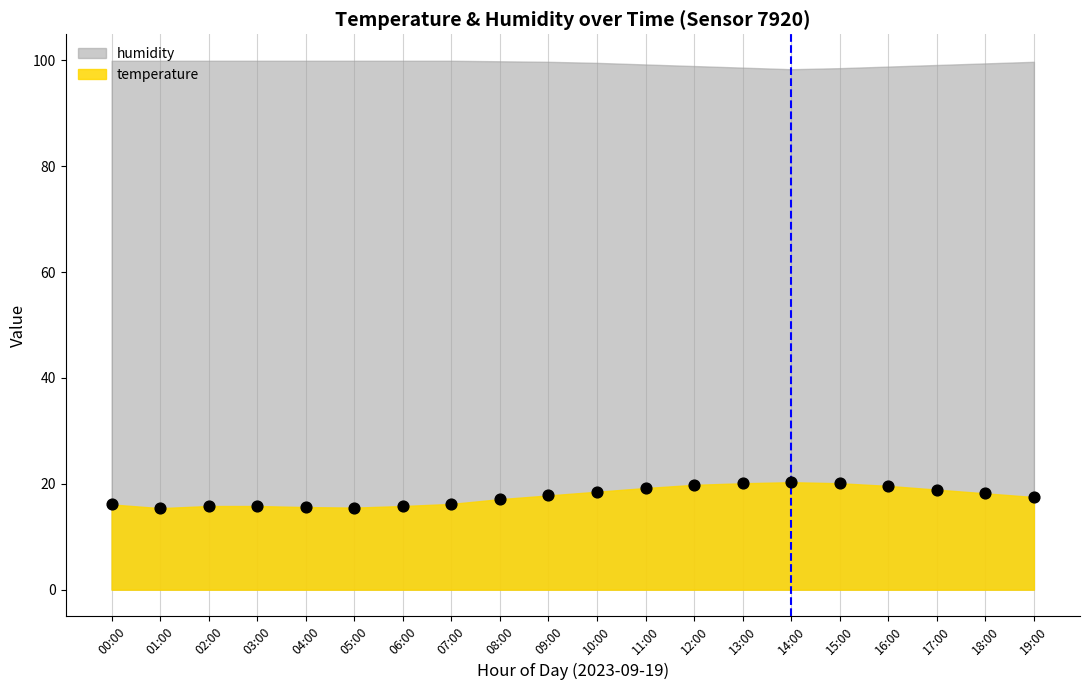

What is the range of Y values (max minus min)?

4.9